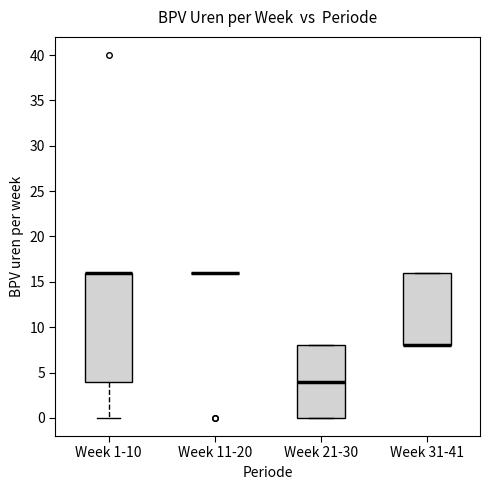

Reading left to right, transcribe this box plot: for each box, give where its median line is, the range the box spans, and where its two whiskers end, as read against the y-axis. The values are not printed on the chart, so give them approximately, as read against the axis.

Week 1-10: median 16 (drawn on the box's upper edge), box 4 to 16, whiskers 0 to 16
Week 11-20: box collapsed to a line at 16, whiskers 16 to 16
Week 21-30: median 4, box 0 to 8, whiskers 0 to 8
Week 31-41: median 8 (drawn on the box's lower edge), box 8 to 16, whiskers 8 to 16